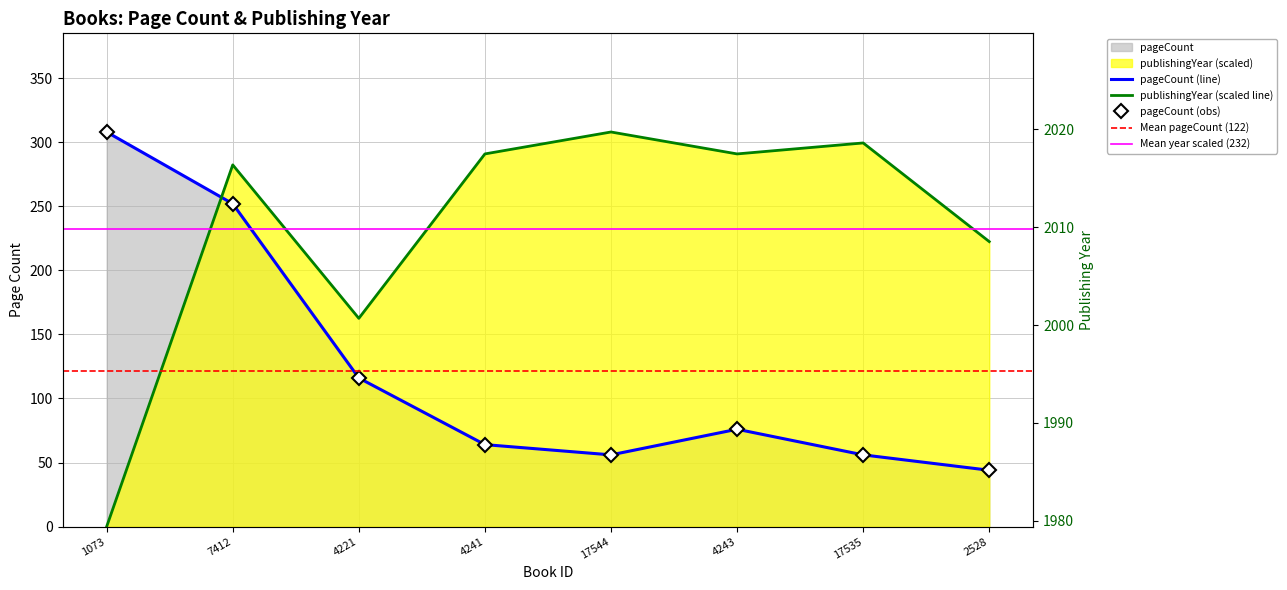

What is the label of the 4th point from the left?

4241